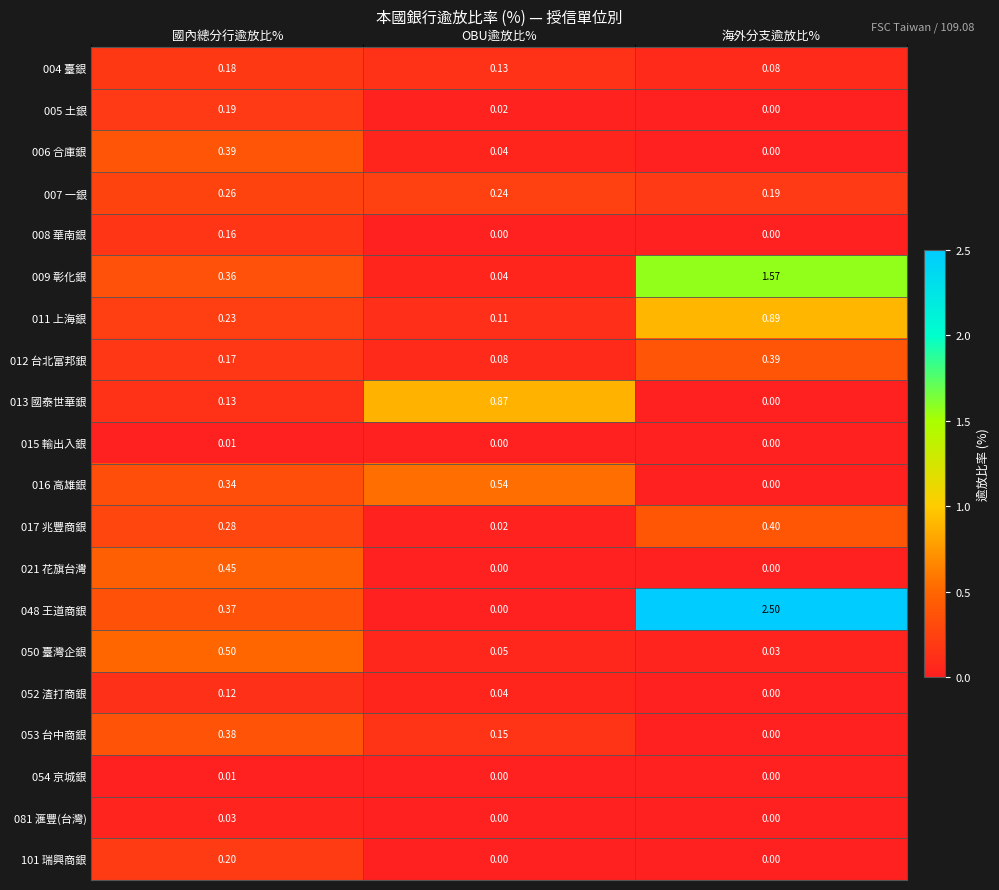

How many data points in 005 土銀 are above 0?

2